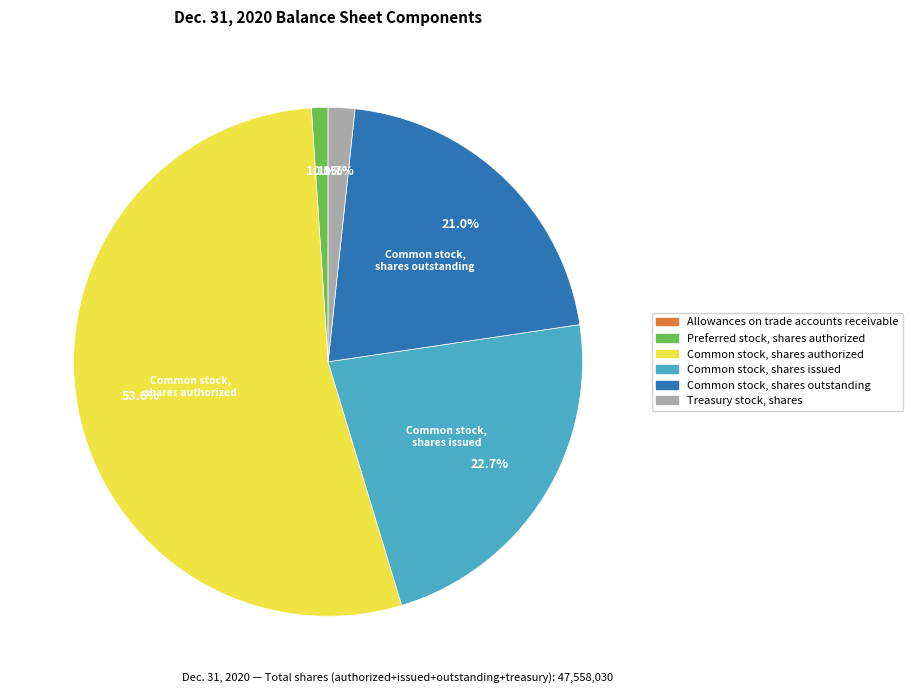

Which category has the biggest portion of the pie?

Common stock, shares authorized